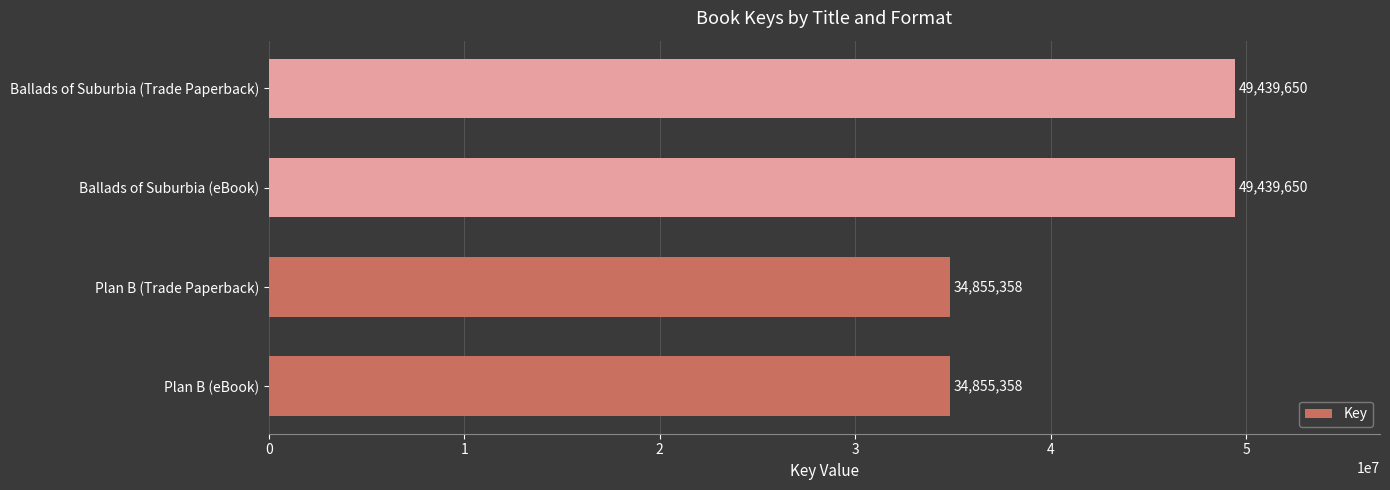

What is the ratio of the value at Ballads of Suburbia (Trade Paperback) to the value at Plan B (Trade Paperback)?

1.4